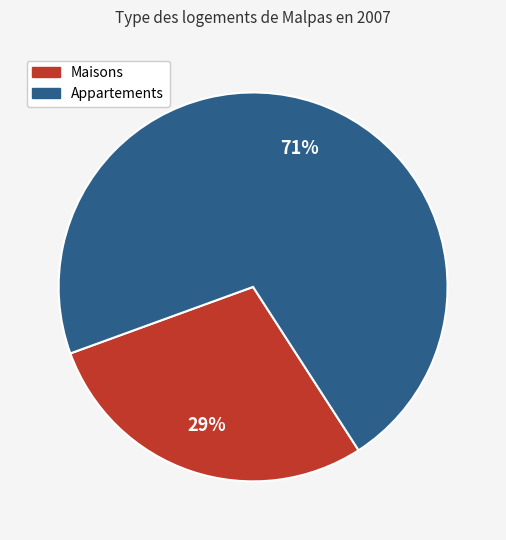

Which slice is the smallest?

Maisons